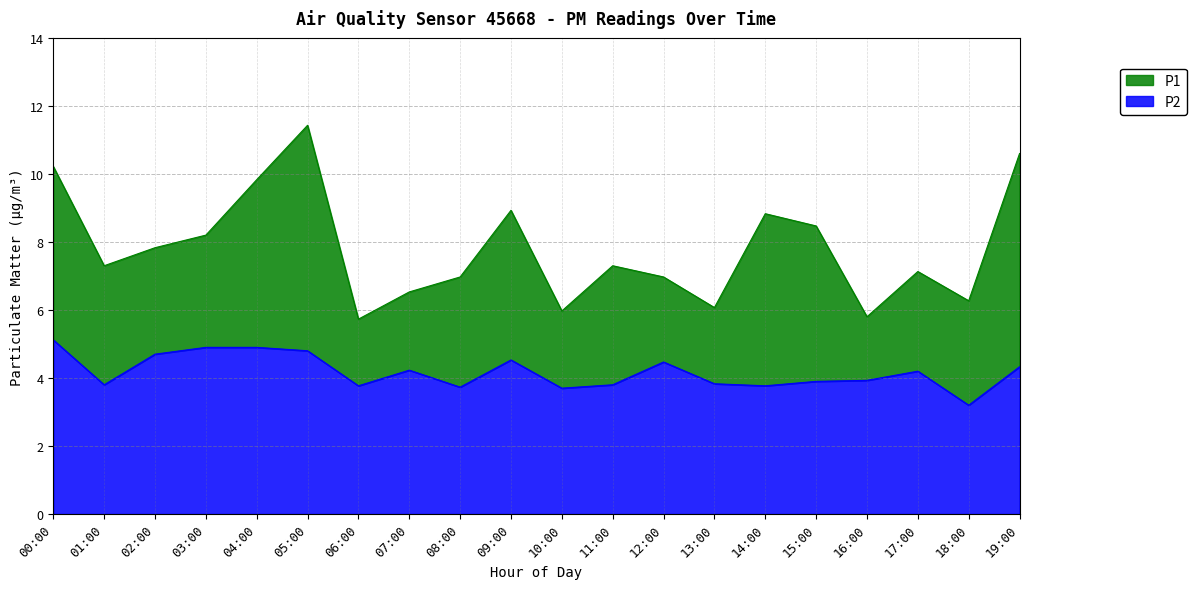

Reading left to right, transcribe all the data shown in this chart.

P1: 00:00=10.2	01:00=7.3	02:00=7.8	03:00=8.2	04:00=9.8	05:00=11.4	06:00=5.7	07:00=6.5	08:00=7.0	09:00=8.9	10:00=6.0	11:00=7.3	12:00=7.0	13:00=6.1	14:00=8.8	15:00=8.5	16:00=5.8	17:00=7.1	18:00=6.3	19:00=10.6
P2: 00:00=5.1	01:00=3.8	02:00=4.7	03:00=4.9	04:00=4.9	05:00=4.8	06:00=3.8	07:00=4.2	08:00=3.7	09:00=4.5	10:00=3.7	11:00=3.8	12:00=4.5	13:00=3.8	14:00=3.8	15:00=3.9	16:00=3.9	17:00=4.2	18:00=3.2	19:00=4.3